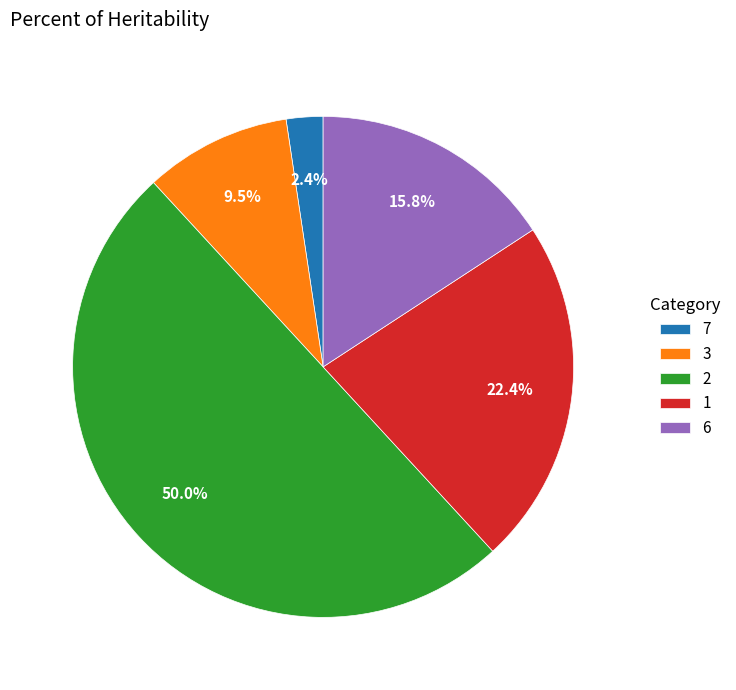

Rank the categories by value from highest to lowest.

2, 1, 6, 3, 7